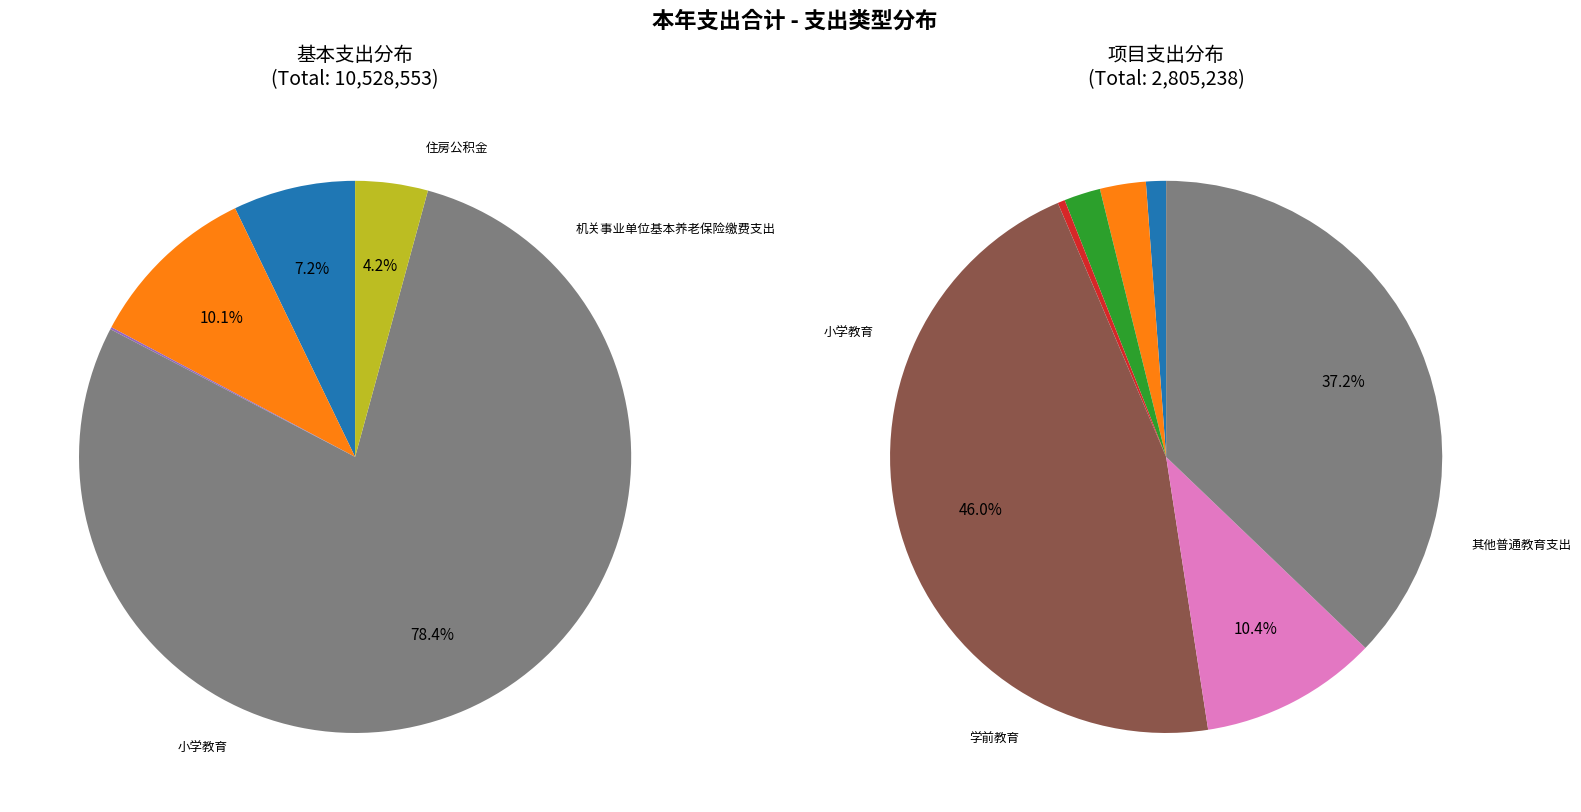

Which series has the largest range (max minus min)?

基本支出